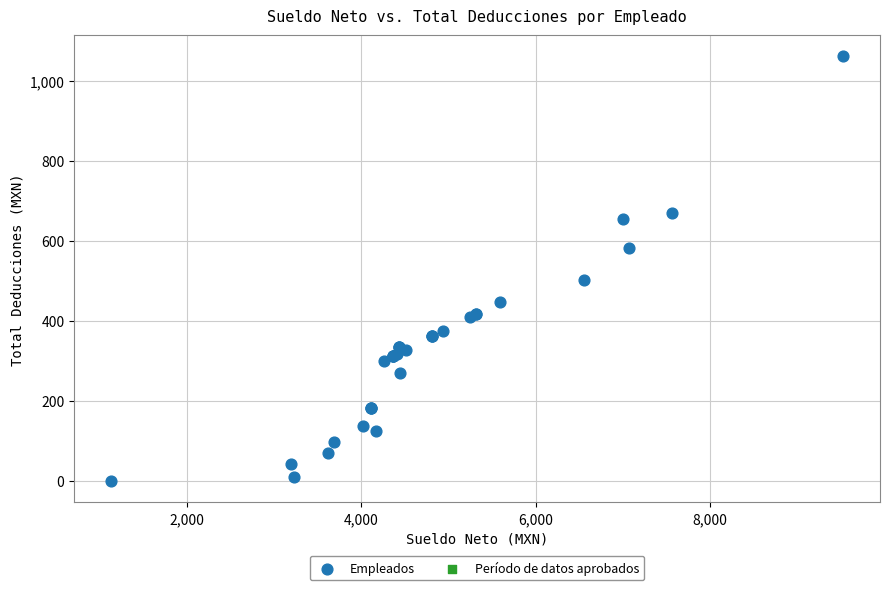

What Y value in the scatter plot is closest to 530?

503.2